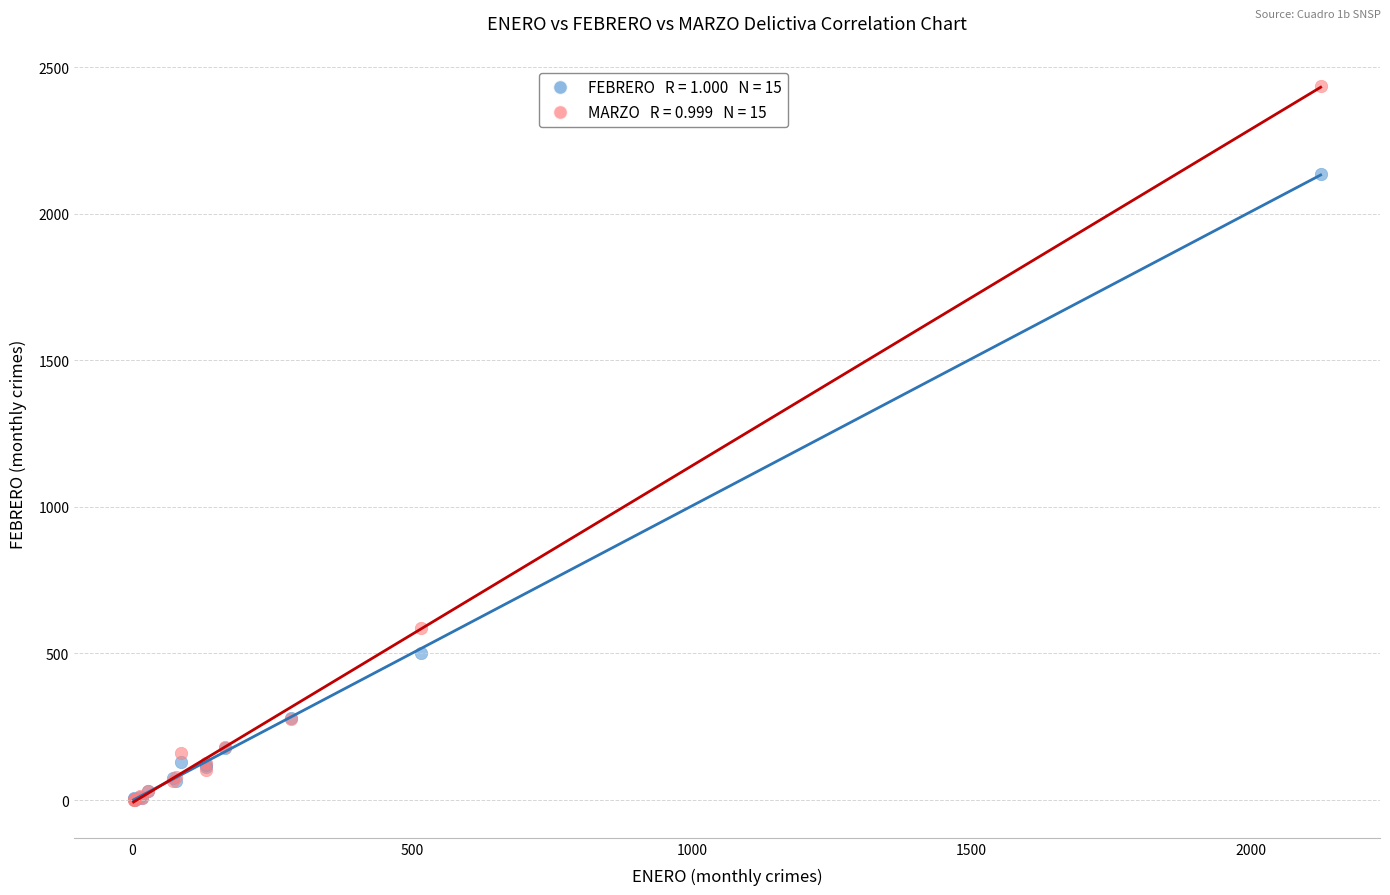

Across all series, what Y value is closest to 1218?

588